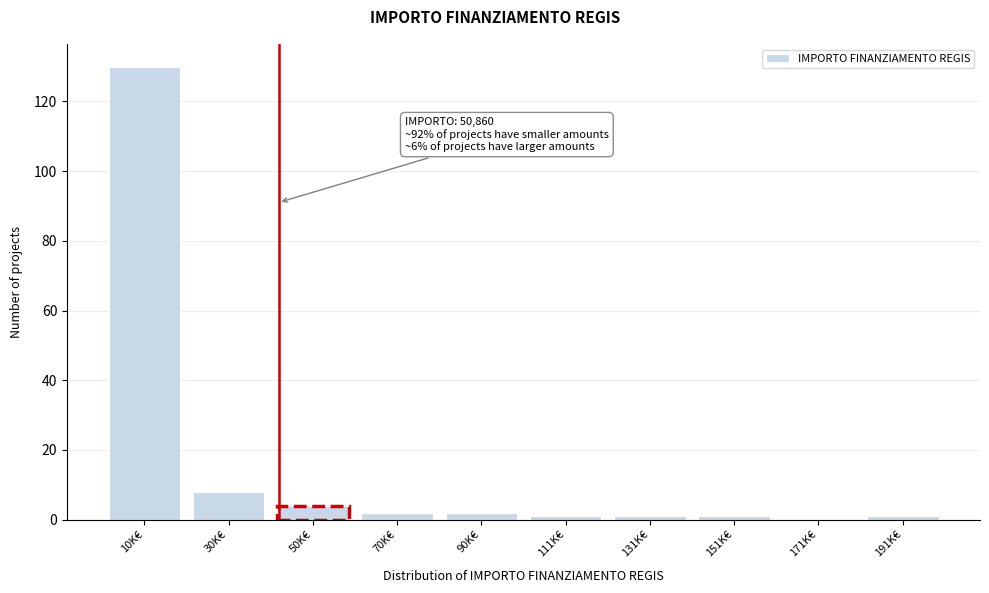

Reading left to right, what are all the values shown in this chart?

10K€=130	30K€=8	50K€=4	70K€=2	90K€=2	111K€=1	131K€=1	151K€=1	171K€=0	191K€=1